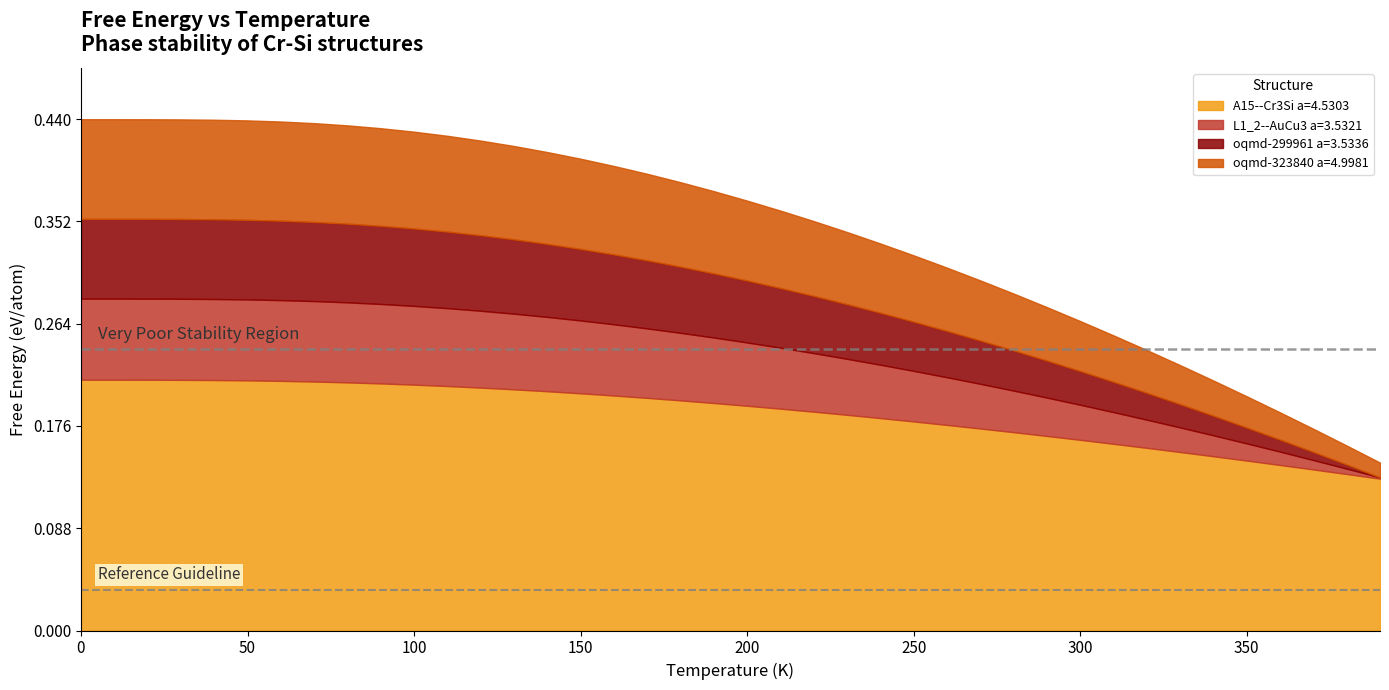

True or false: A15--Cr3Si a=4.5303 and oqmd-299961 a=3.5336 cross at least once.

False